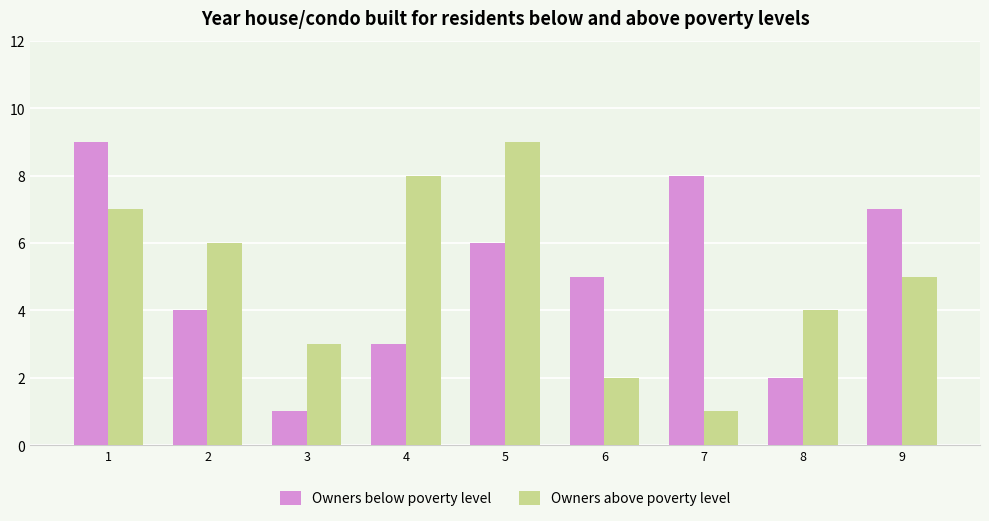

At which label does Owners below poverty level reach its peak?

1